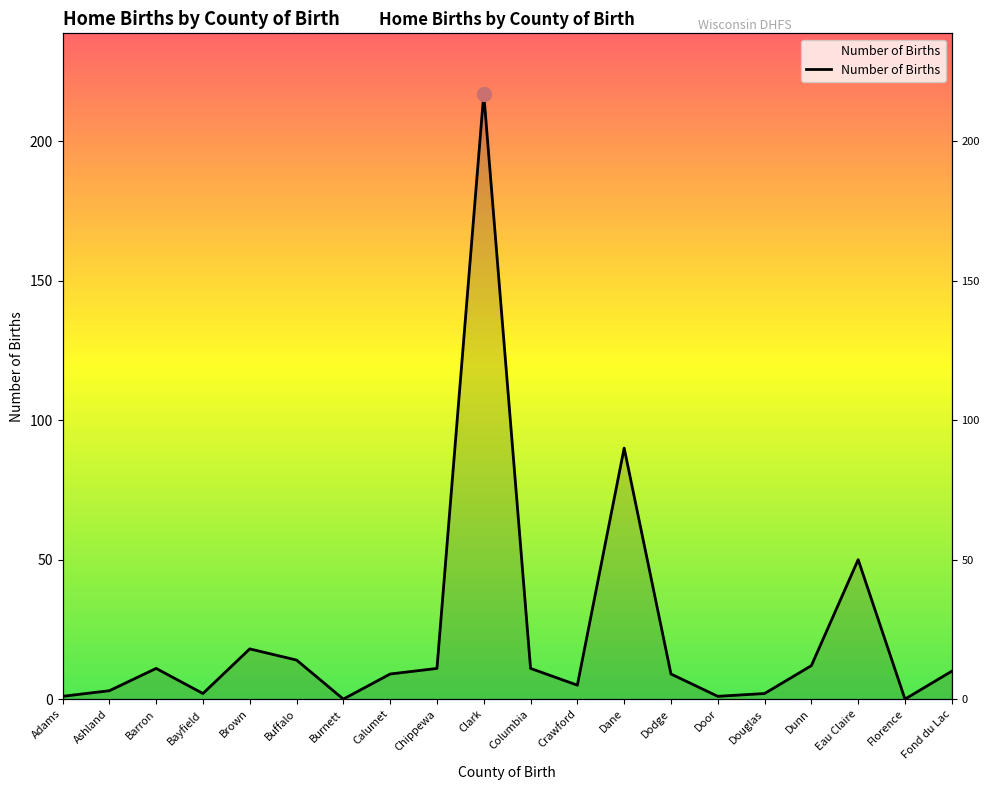

How many distinct data groups are displayed?

1